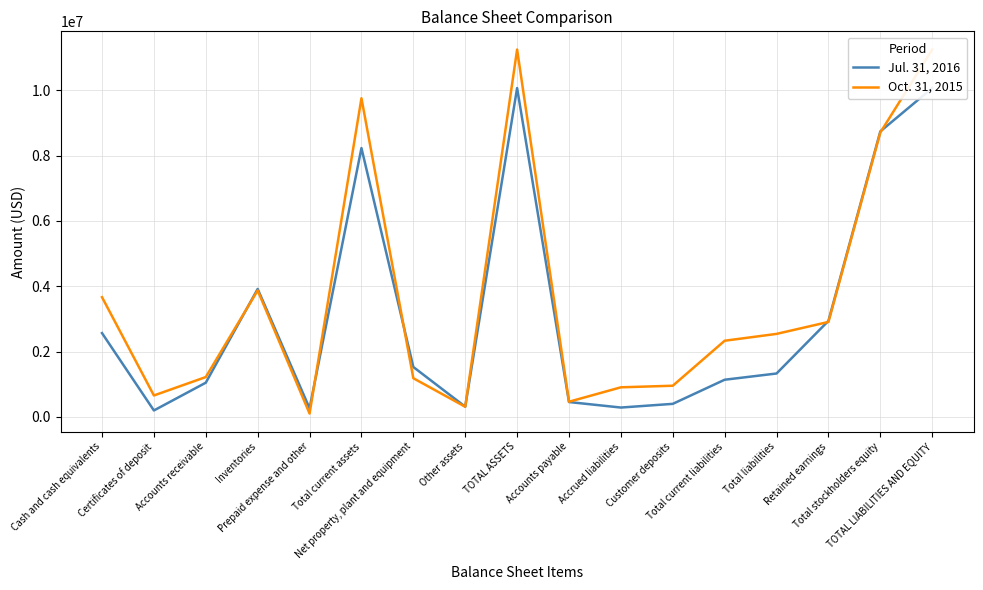

What value does the Jul. 31, 2016 series have at Certificates of deposit?

195621